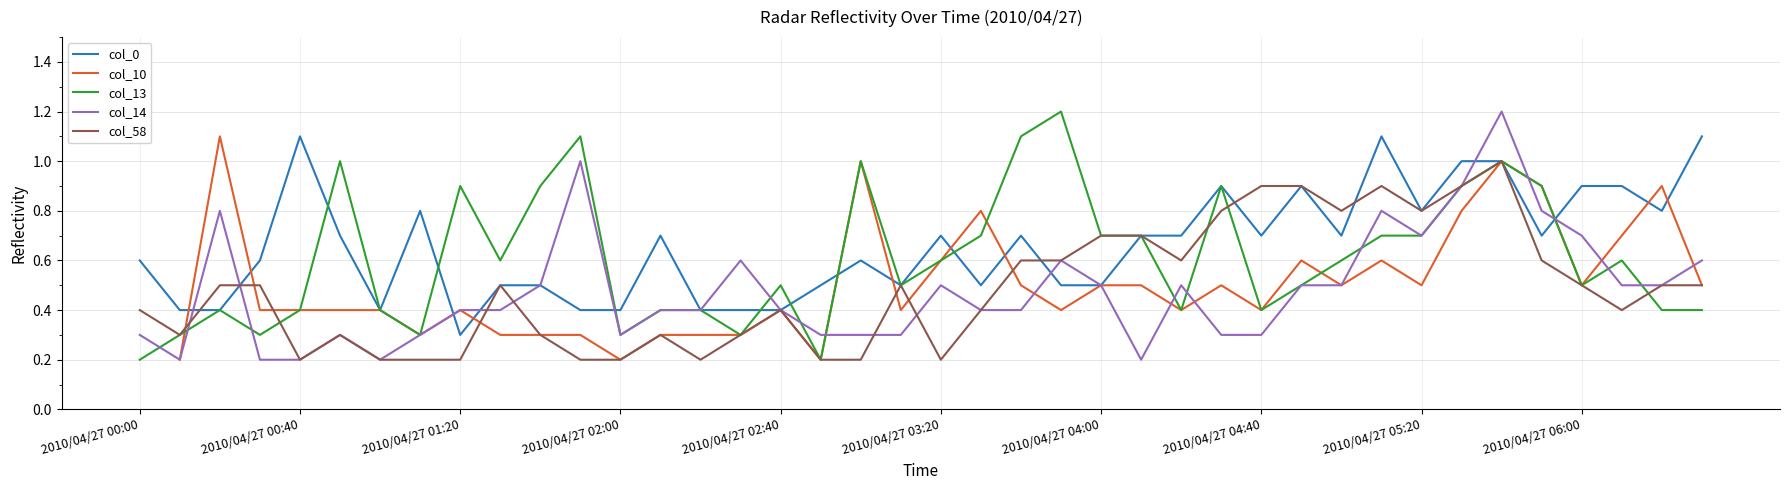

What is the maximum value for col_0?

1.1